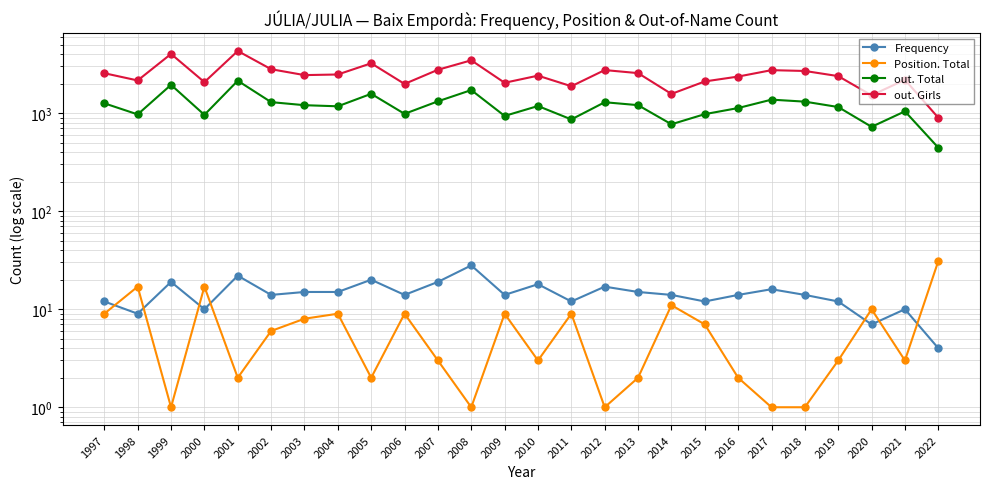

Rank the categories by Frequency value from lowest to highest.

2022, 2020, 1998, 2000, 2021, 1997, 2011, 2015, 2019, 2002, 2006, 2009, 2014, 2016, 2018, 2003, 2004, 2013, 2017, 2012, 2010, 1999, 2007, 2005, 2001, 2008